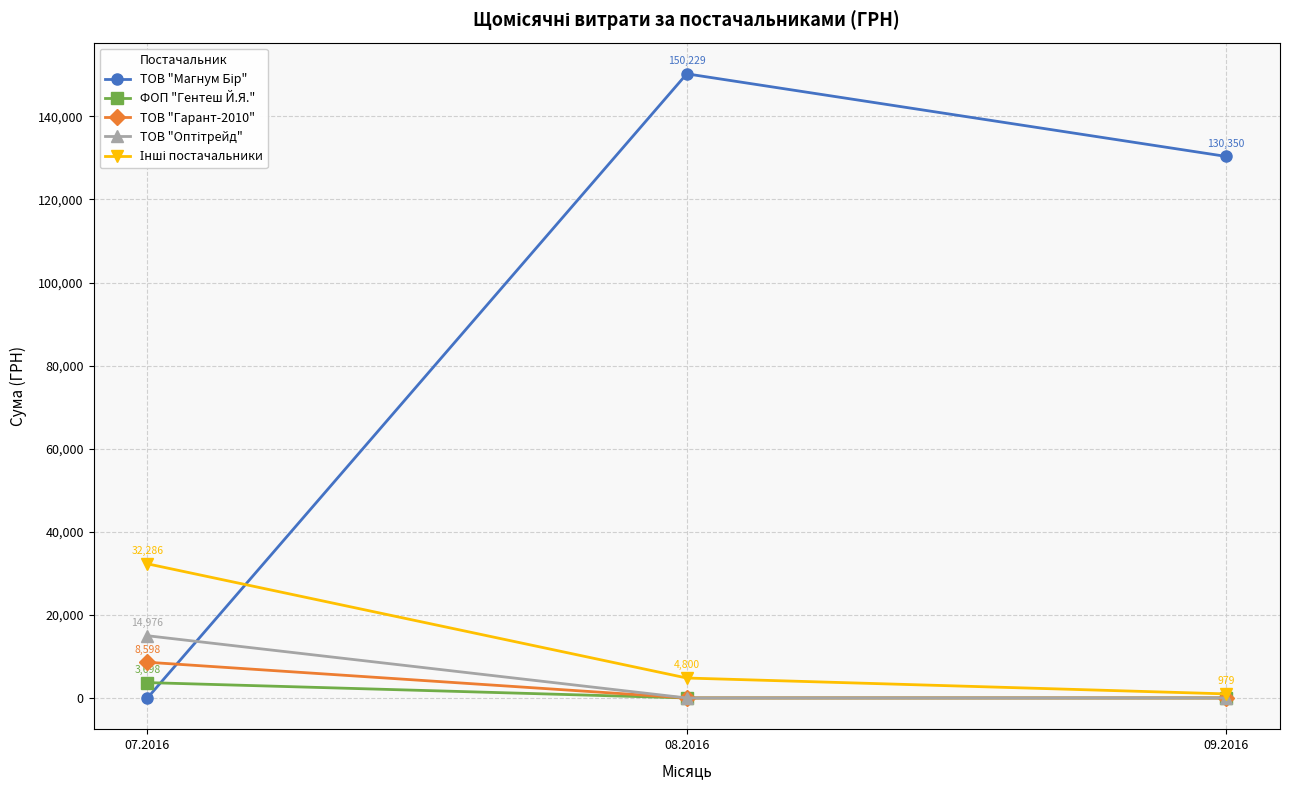

Is it true that ТОВ "Гарант-2010" equals 8598.0 at 07.2016?

True